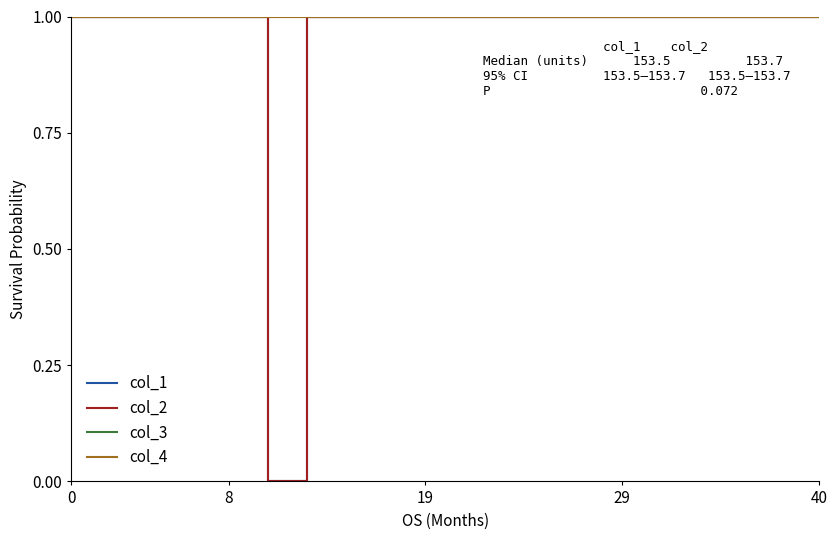

Does the chart have visible grid lines?

No